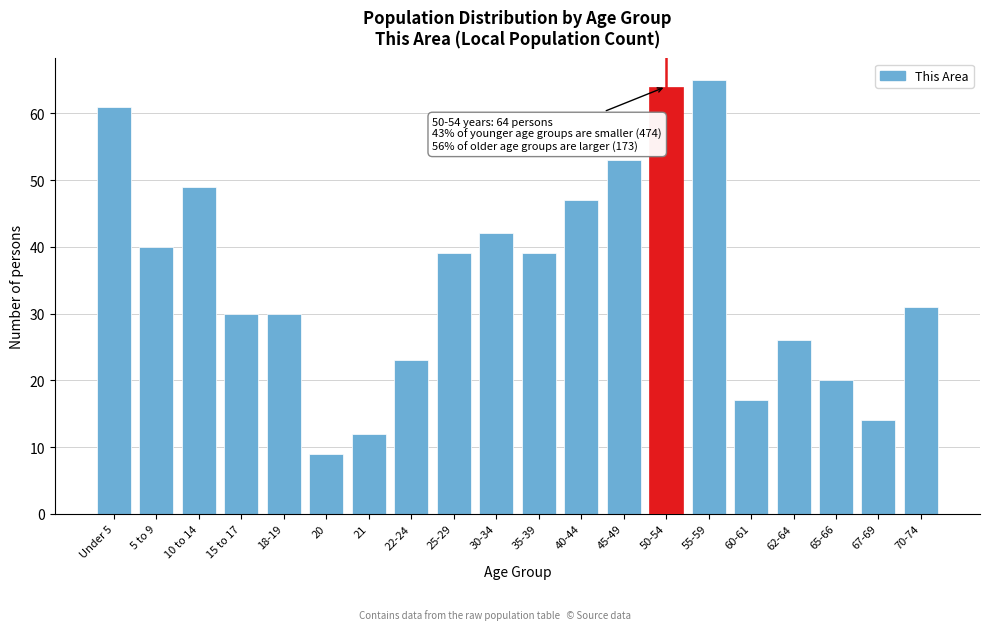

Reading left to right, transcribe all the data shown in this chart.

61	40	49	30	30	9	12	23	39	42	39	47	53	64	65	17	26	20	14	31